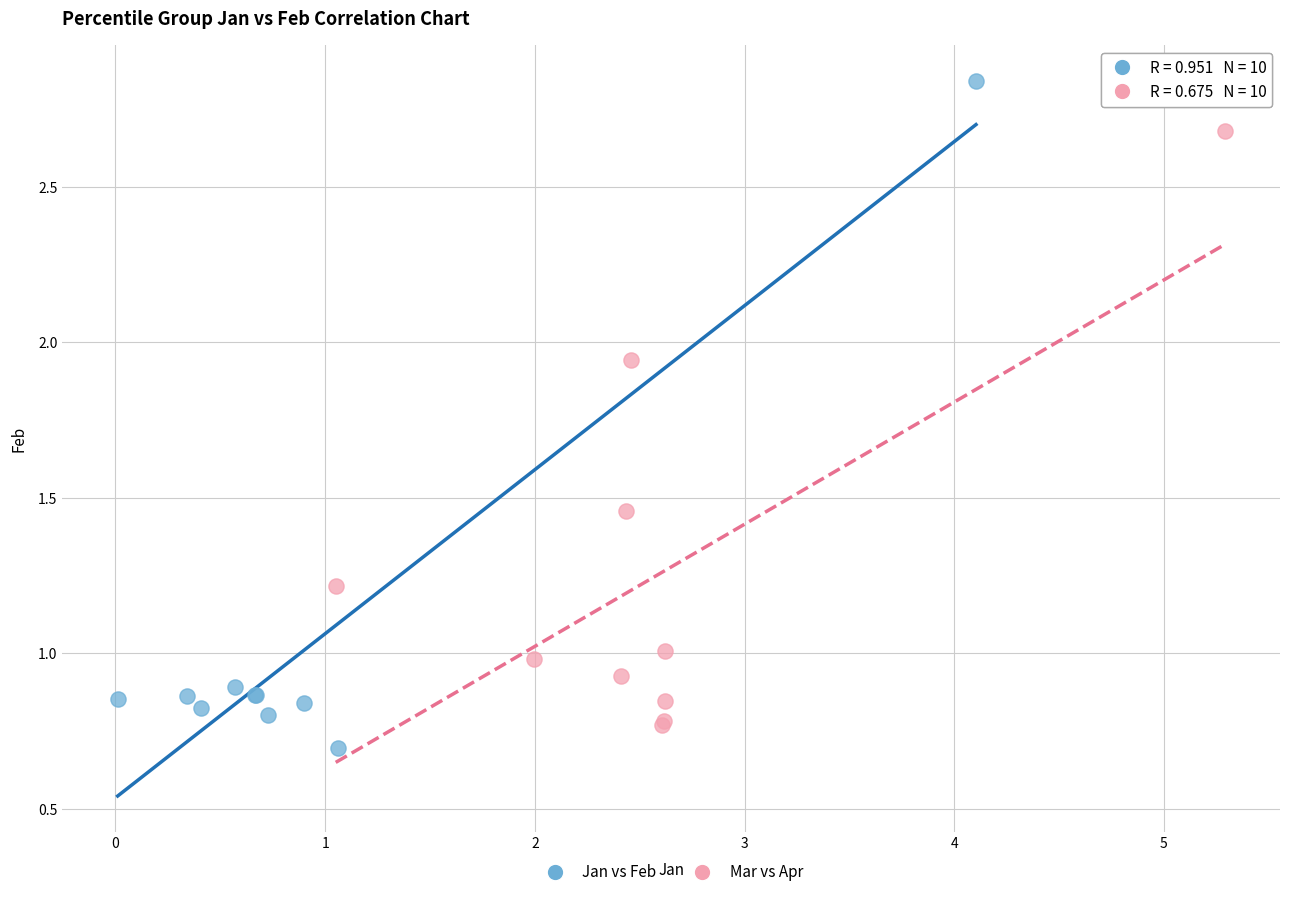

What are all the series names shown in the legend?

Jan vs Feb, Mar vs Apr